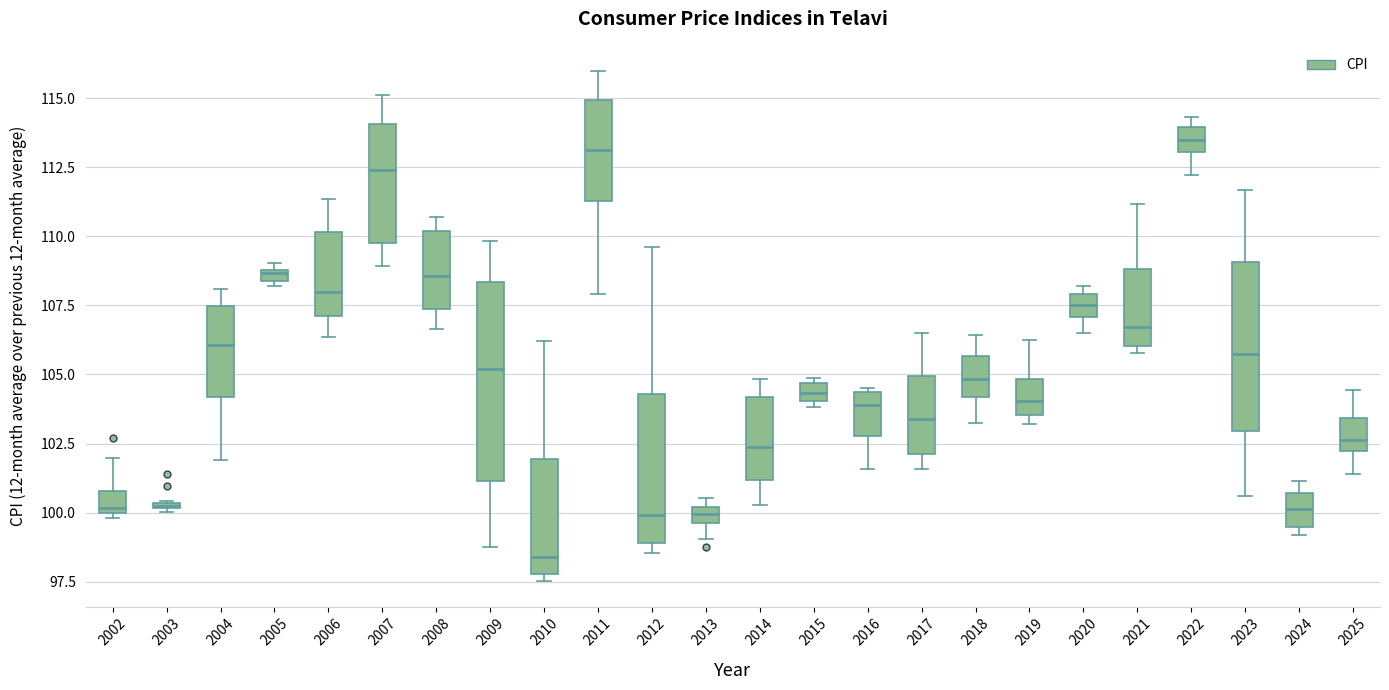

Comparing the boxes themselves (not the whiskers), which one is the tallest?

2009